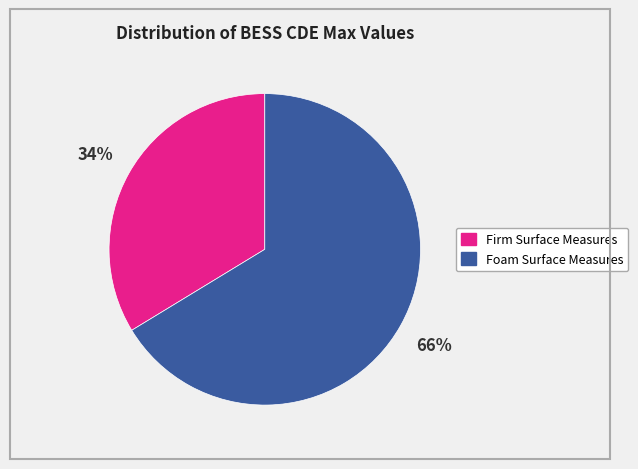

Count the number of slices in the pie.

2